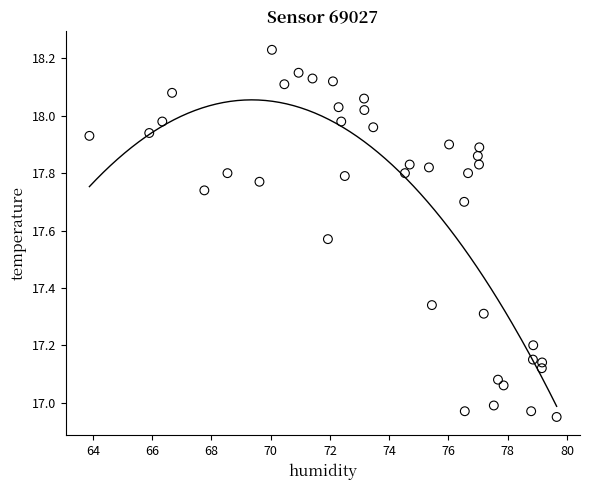

What is the range of Y values (max minus min)?

1.3